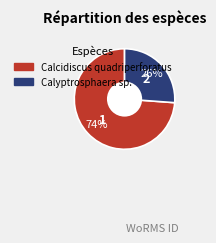

To the nearest percent, what is the average slice percentage?

50%